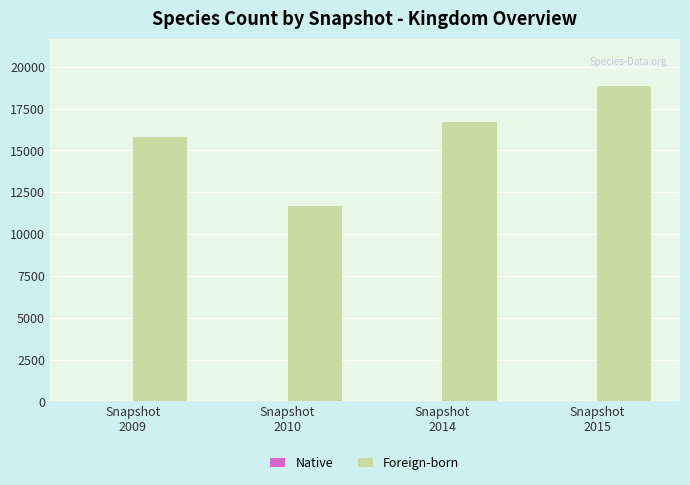

What is the greatest value displayed?

18843